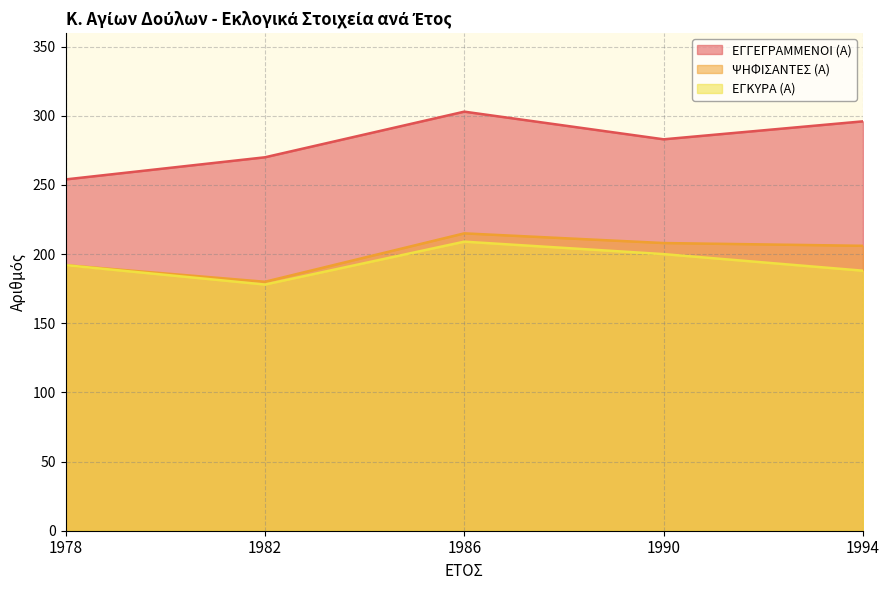

True or false: ΕΓΓΕΓΡΑΜΜΕΝΟΙ (Α) has more than 0 interior local peaks.

True